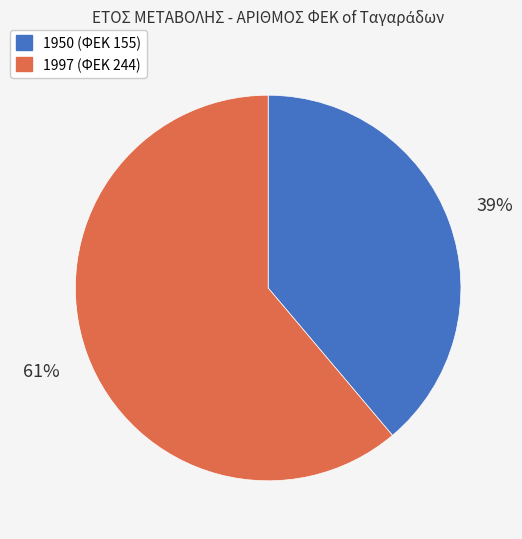

To the nearest percent, what is the combined percentage of 1950 and 1997?

100%